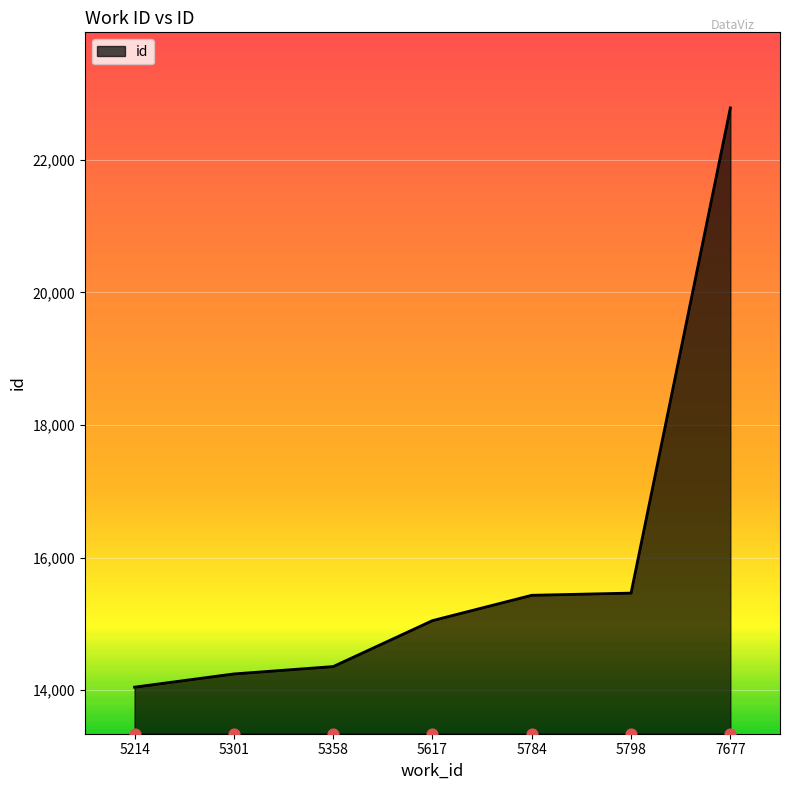

What is the change in value from 5358 to 5798?

+1108